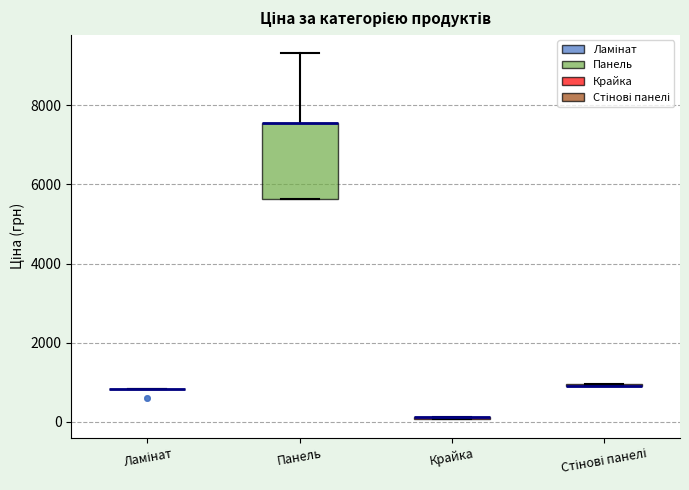

Comparing the boxes themselves (not the whiskers), which one is the tallest?

Панель